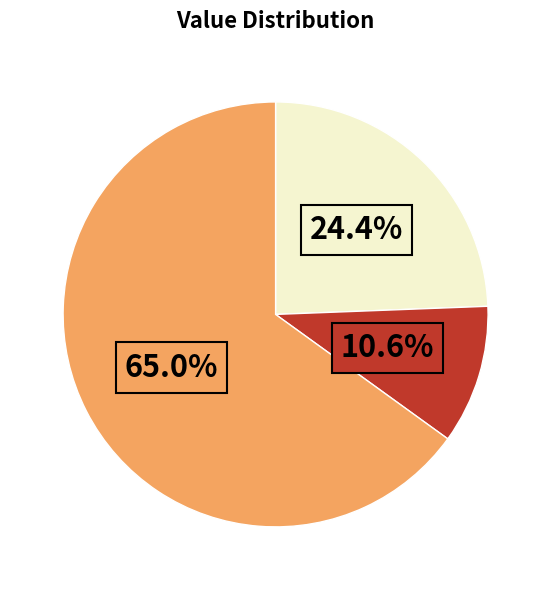

Is there a majority slice in this chart?

Yes